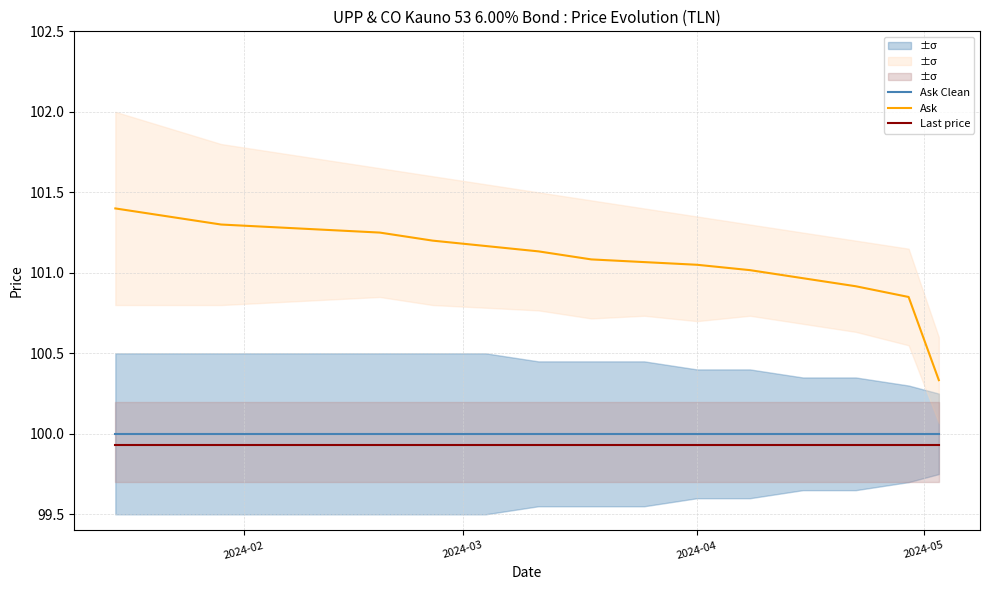

What is the sum of all Ask Clean values?

1700.0